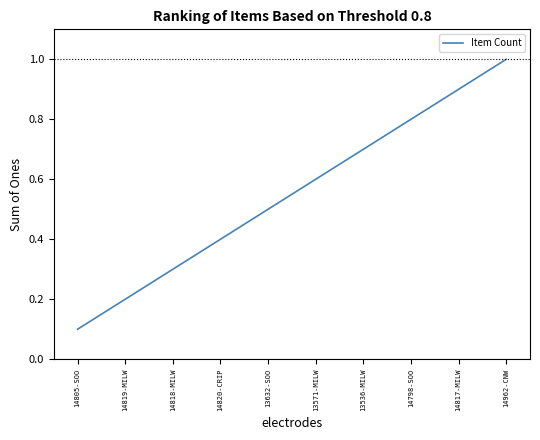

What is the minimum value shown in the chart?

0.1